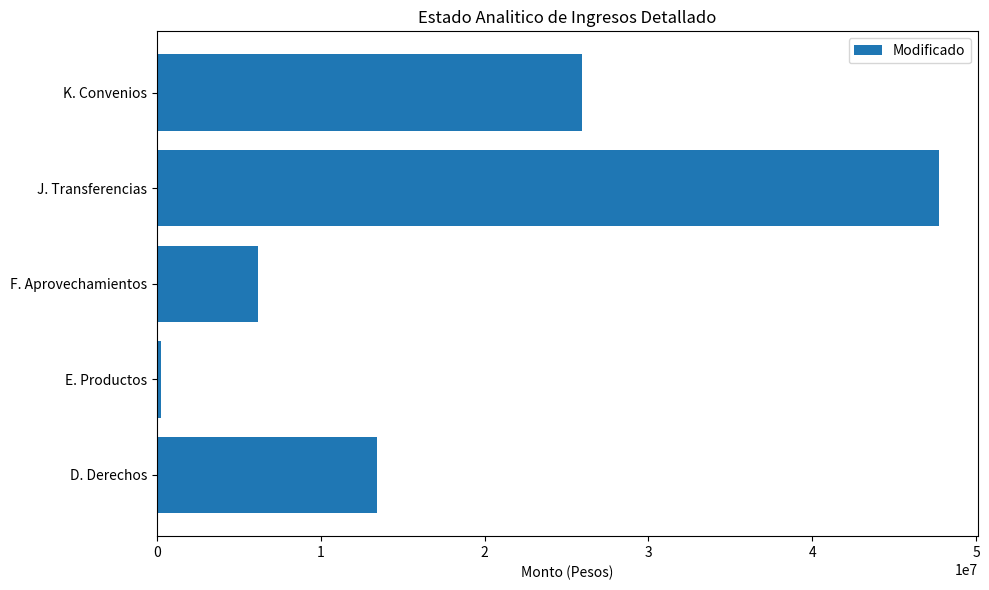

True or false: the data shows 80772008.8 at J. Transferencias.

False